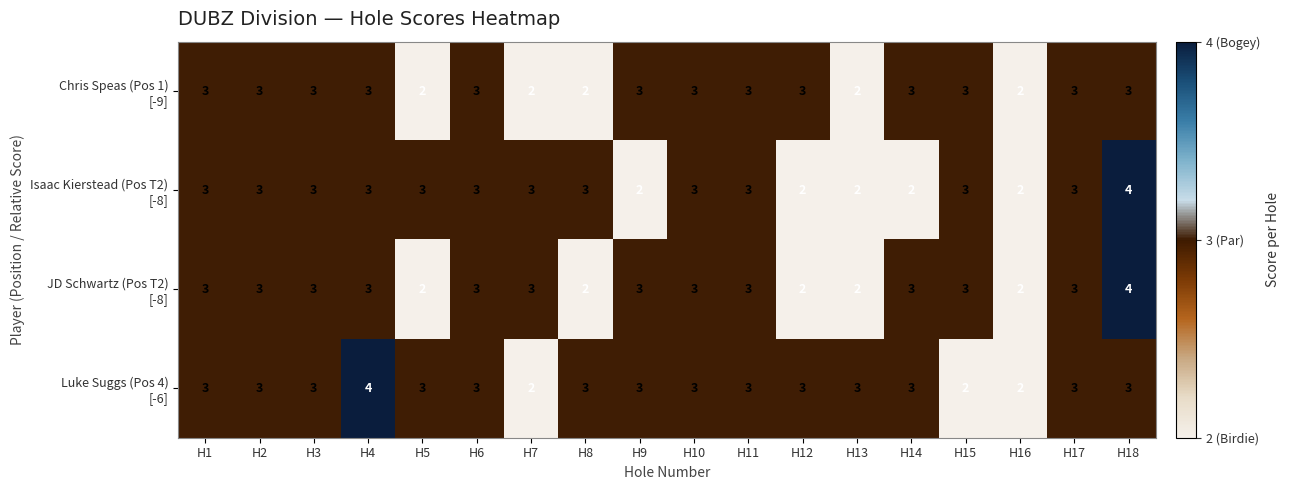

At which category is the sum across all series the highest?

H18